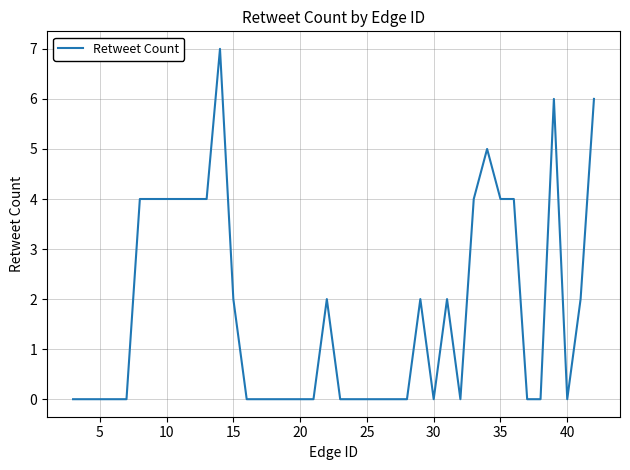

What is the greatest value displayed?

7